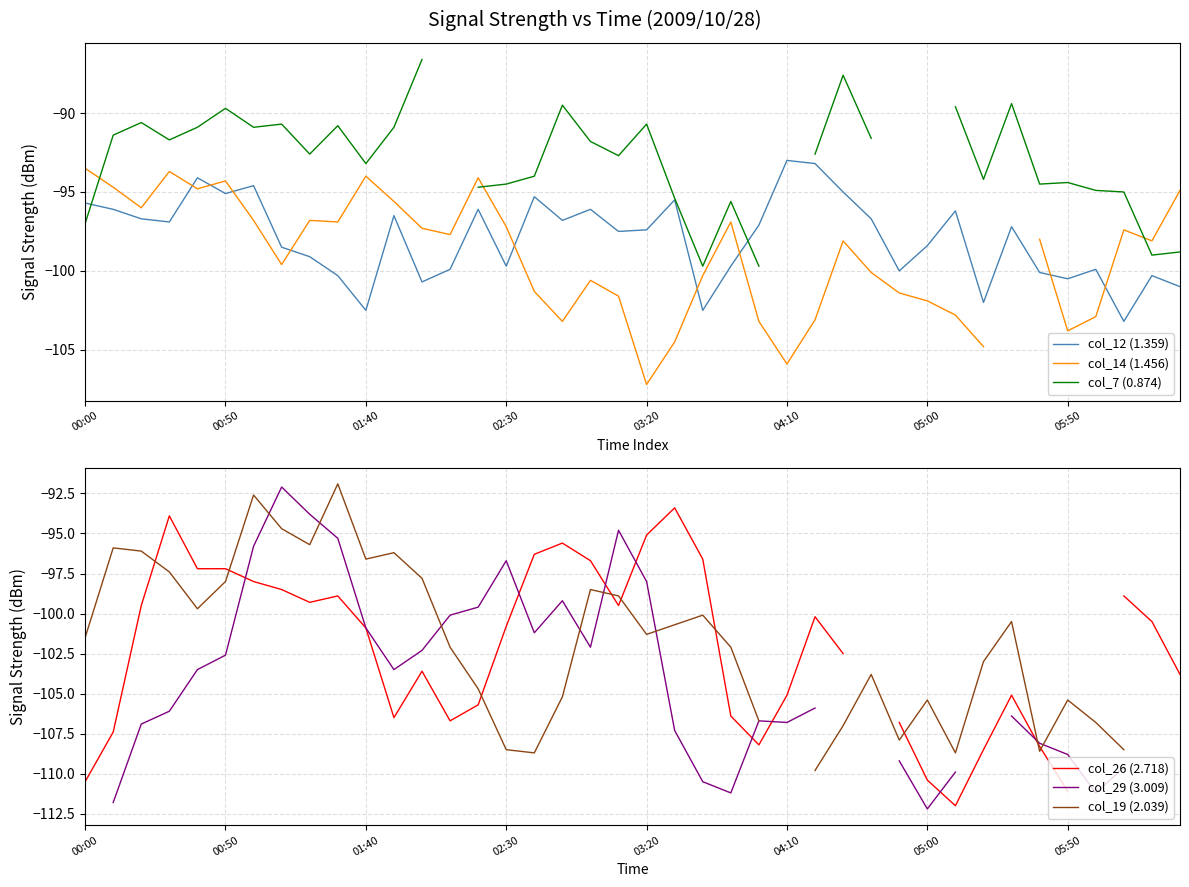

Is it true that col_19 (2.039) equals -106.7 at 24?

True